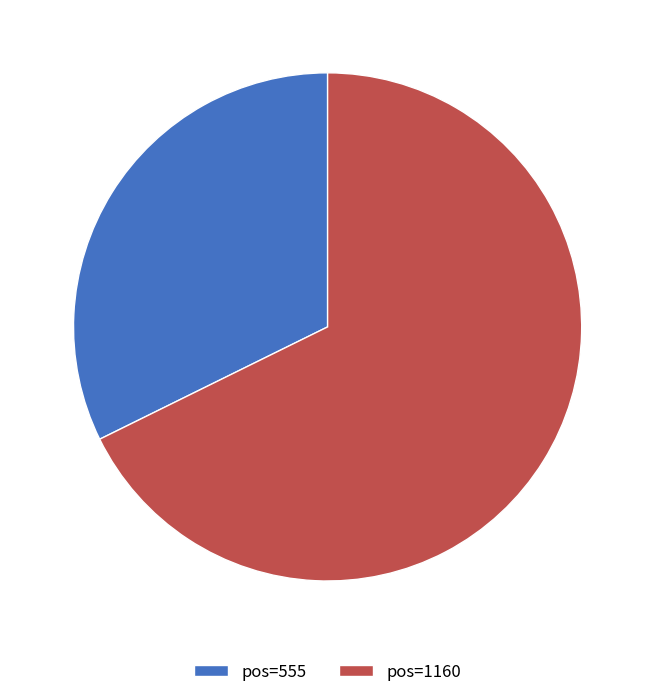

Between pos=1160 and pos=555, which is larger?

pos=1160